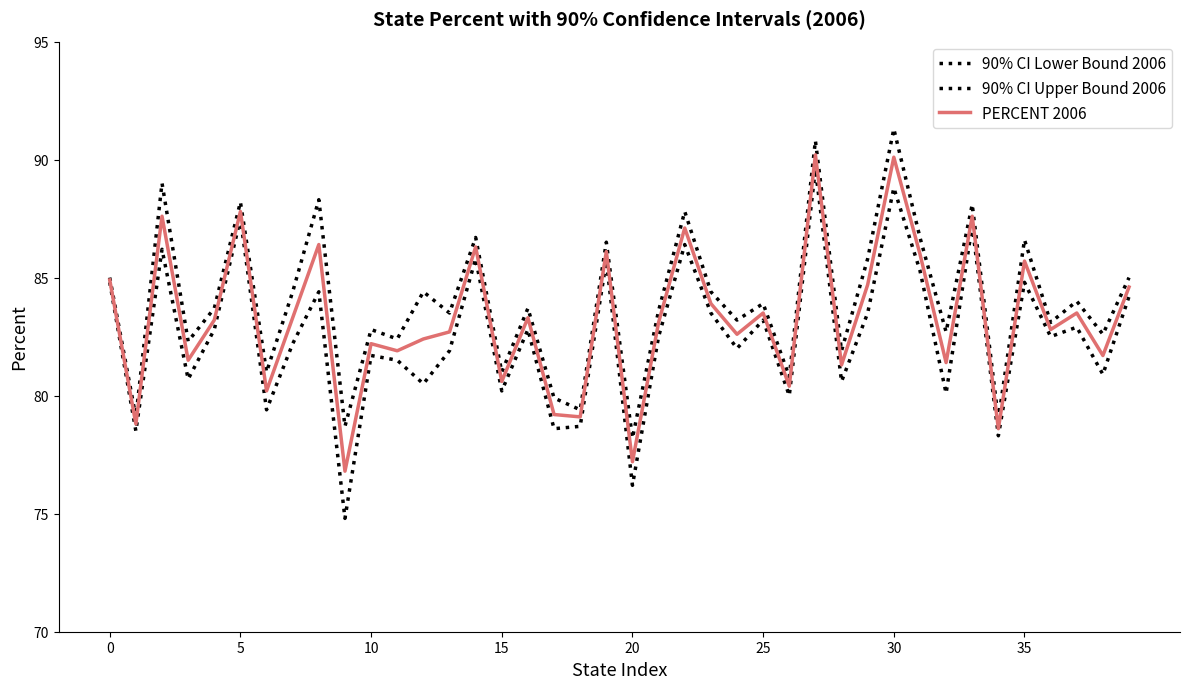

Rank the series by their maximum value, from highest to lowest.

90% CI Upper Bound 2006, PERCENT 2006, 90% CI Lower Bound 2006